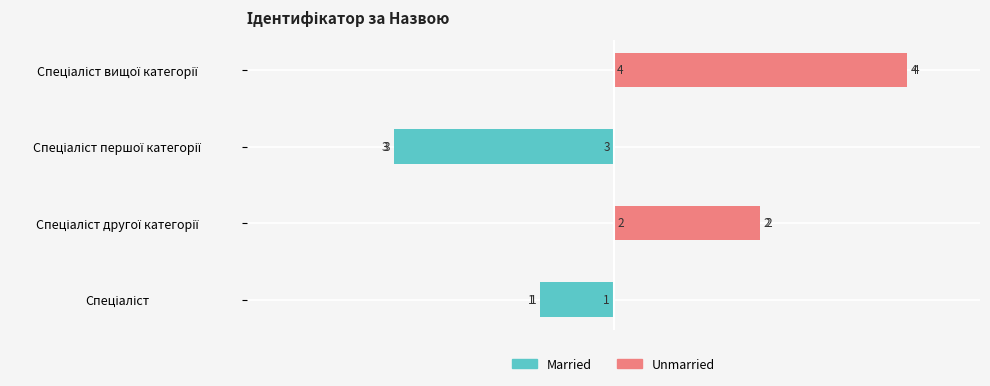

How many Married values are between -1 and 0?

3